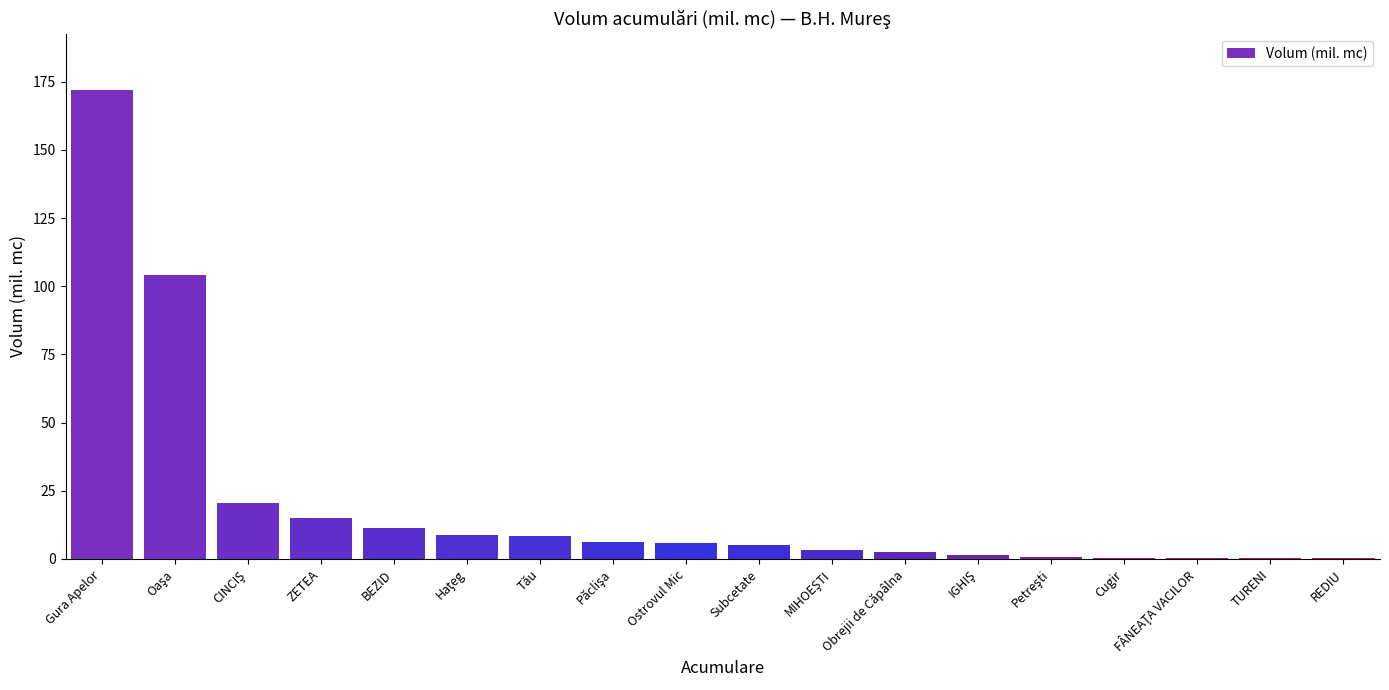

What is the greatest value displayed?

172.0